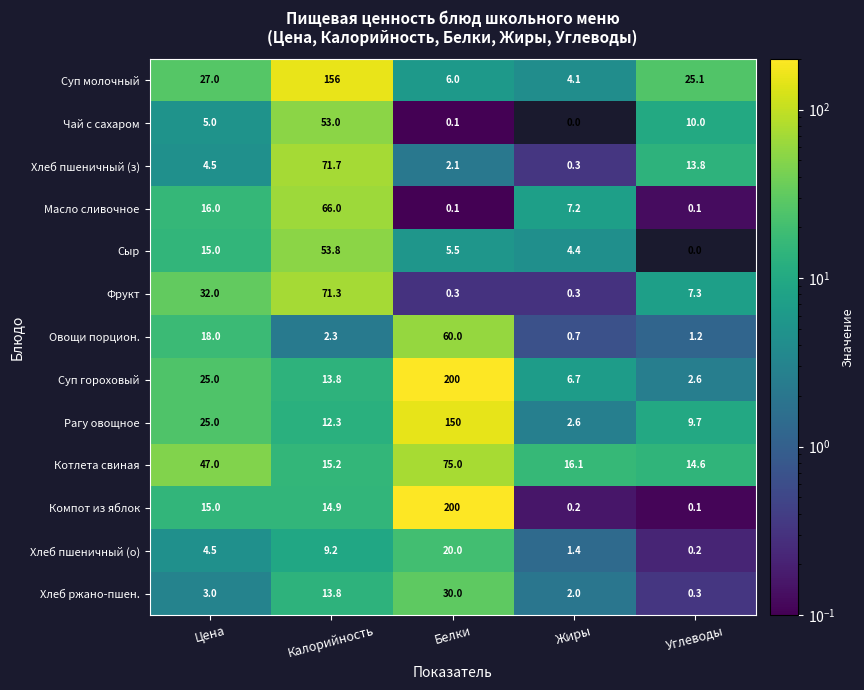

True or false: Суп молочный has a value of 2.7 at Жиры.

False